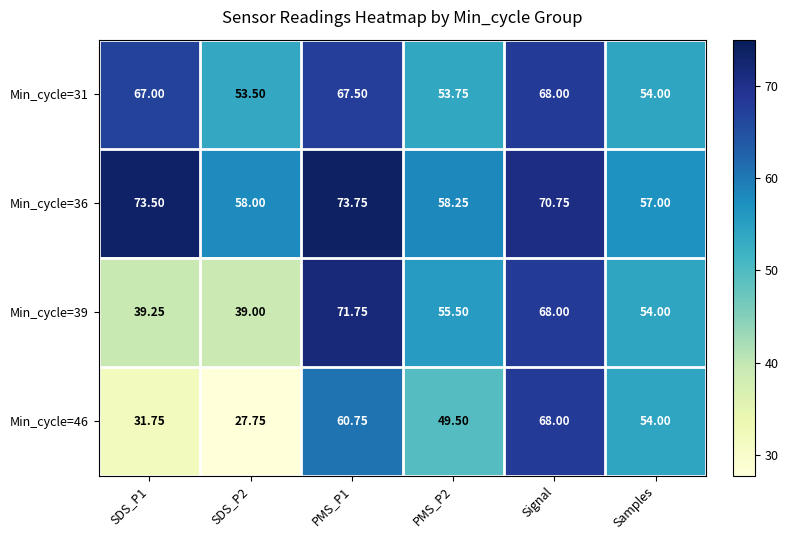

Is the value of Min_cycle=46 at PMS_P1 greater than the value of Min_cycle=39 at SDS_P2?

Yes